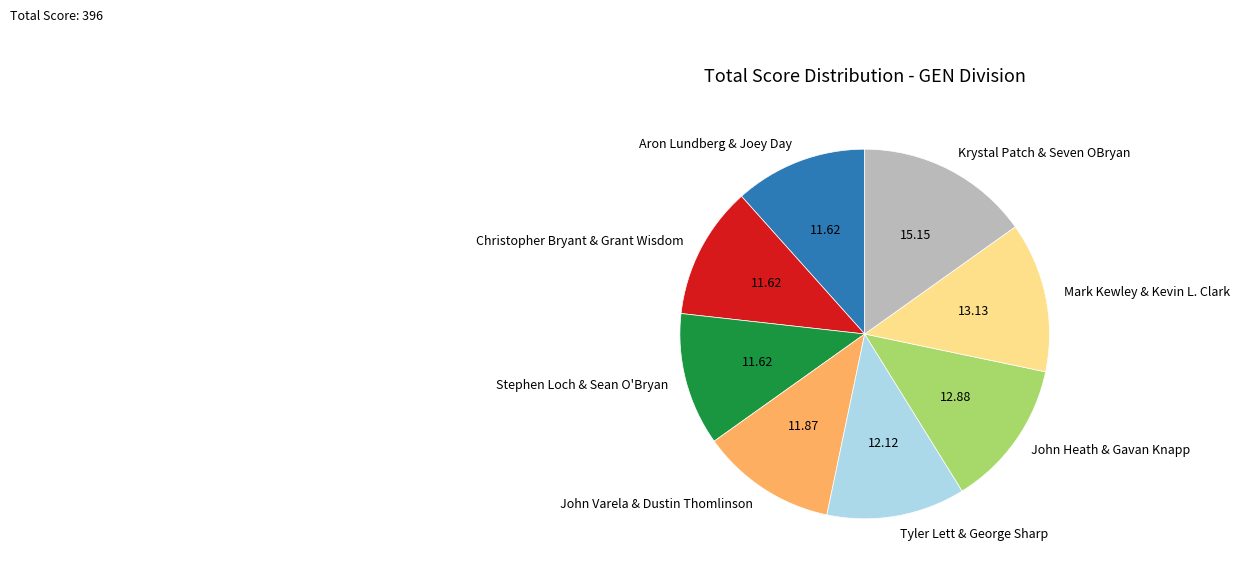

Is the sum of Mark Kewley & Kevin L. Clark and Christopher Bryant & Grant Wisdom greater than half?

No